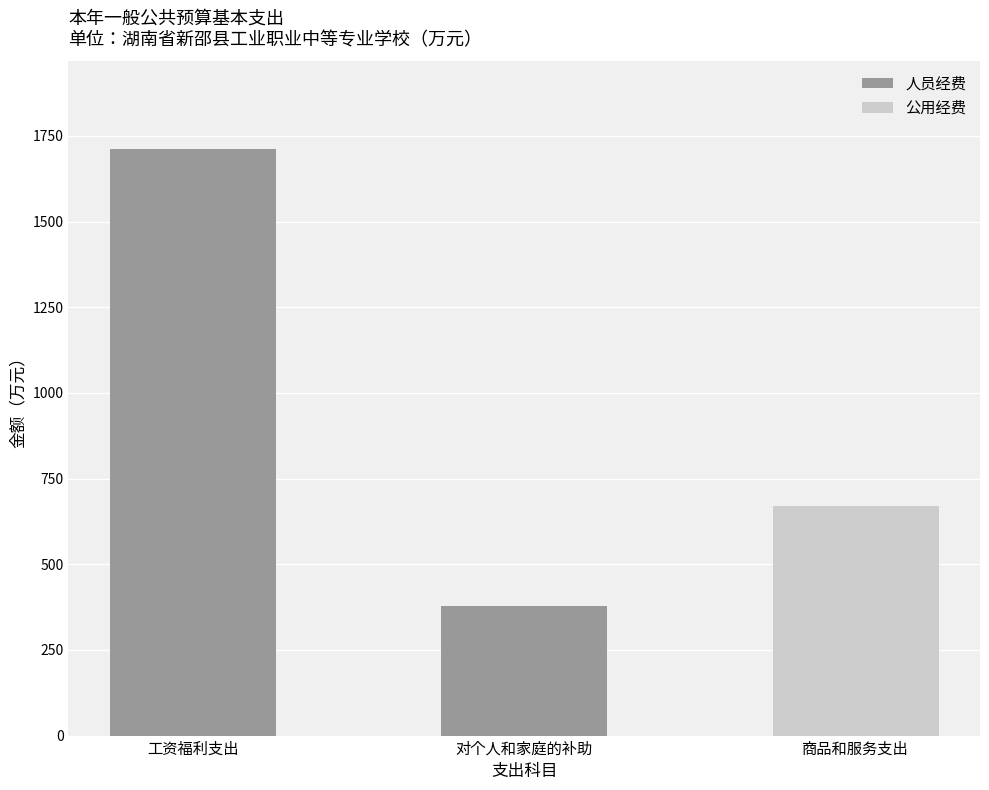

At which category is the sum across all series the highest?

工资福利支出